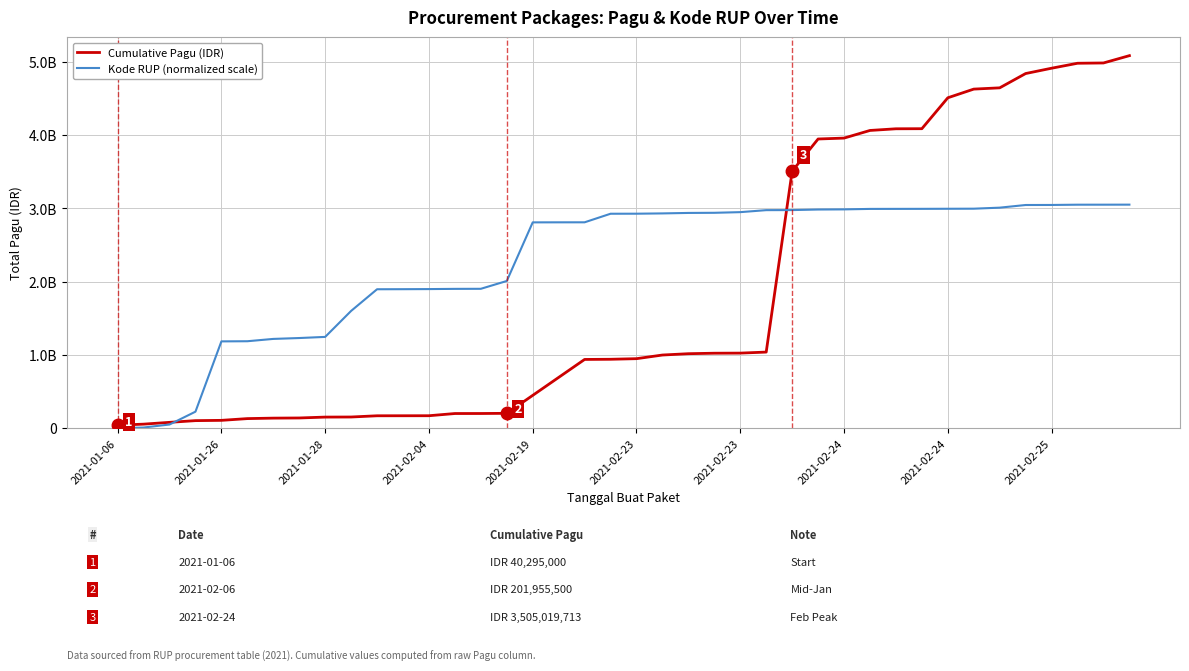

What is the greatest value displayed?

5080657413.0